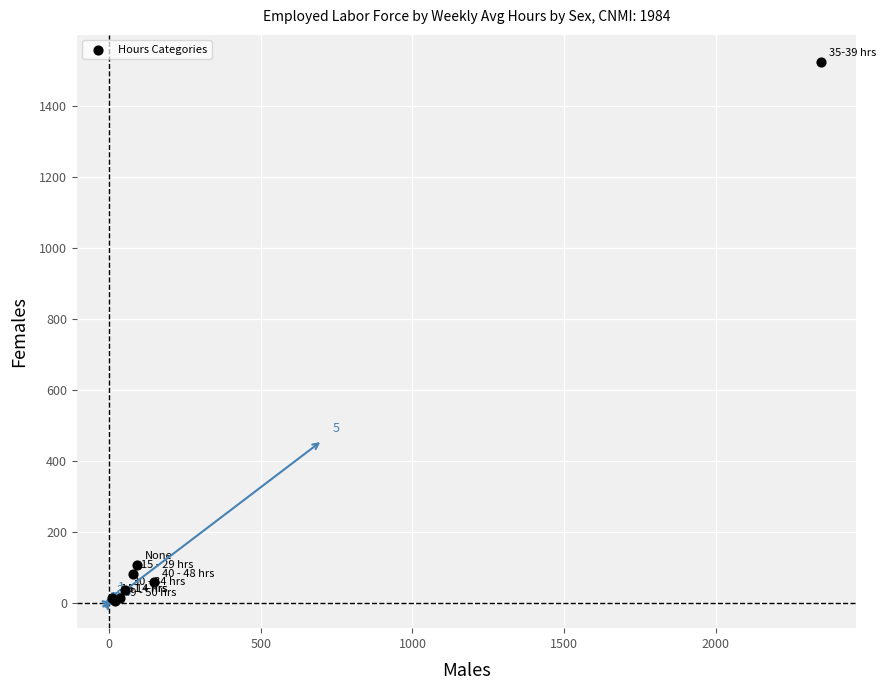

What Y value in the scatter plot is closest to 763?

106